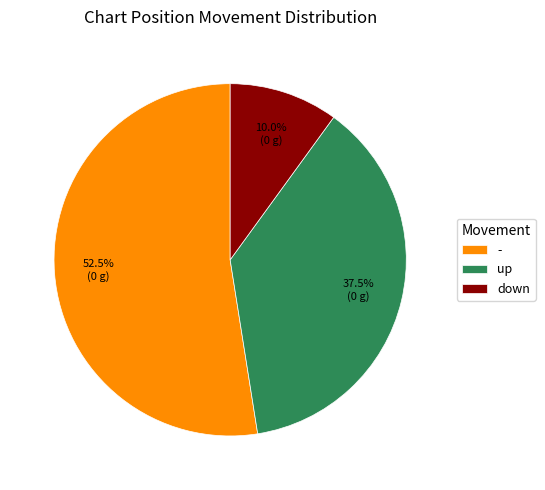

Between down and up, which is larger?

up